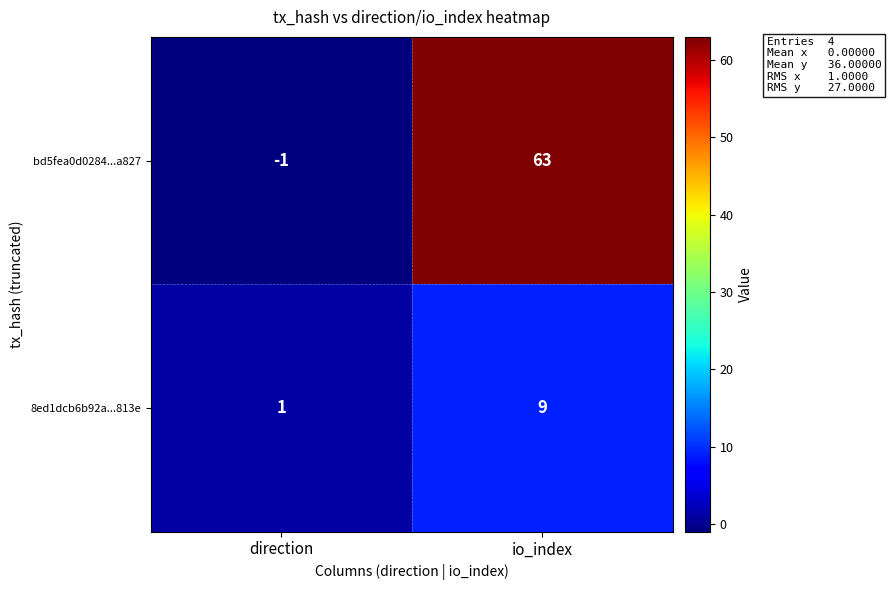

Rank the series by their maximum value, from lowest to highest.

8ed1dcb6b92a...813e, bd5fea0d0284...a827